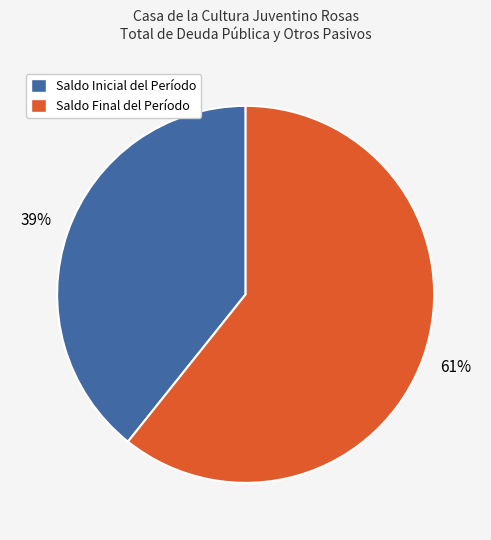

The Saldo Final del Período slice represents 61% of the pie. True or false?

True